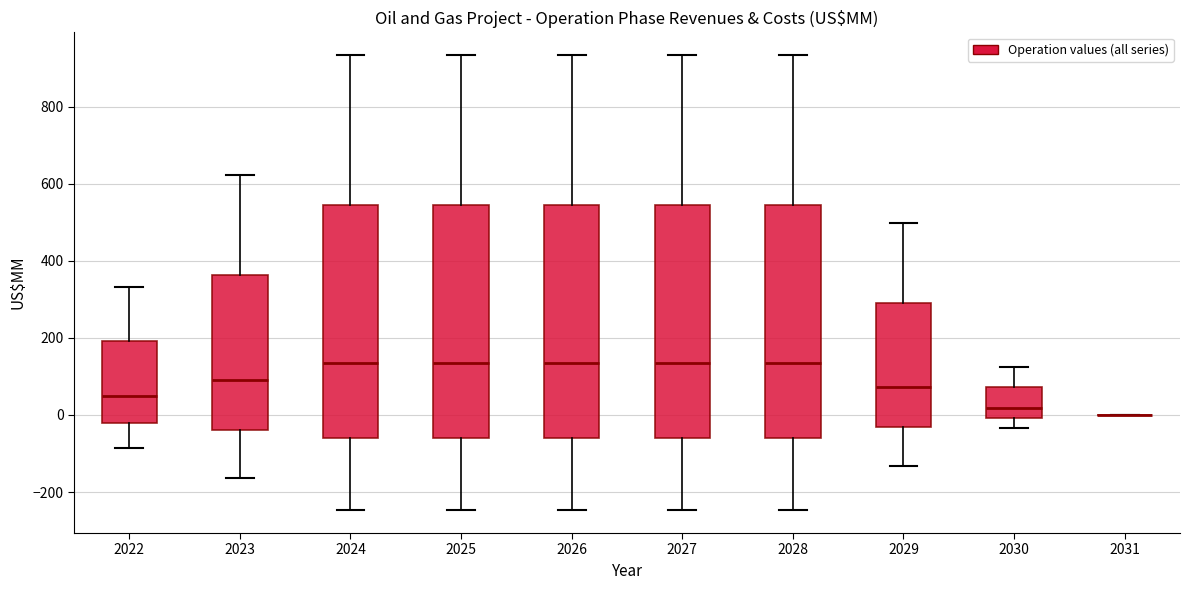

Reading left to right, transcribe this box plot: for each box, give where its median line is, the range the box spans, and where its two whiskers end, as read against the y-axis. The values are not printed on the chart, so give them approximately, as read against the axis.

2022: median 40, box -20 to 200, whiskers -80 to 340
2023: median 100, box -40 to 360, whiskers -160 to 620
2024: median 140, box -60 to 540, whiskers -240 to 940
2025: median 140, box -60 to 540, whiskers -240 to 940
2026: median 140, box -60 to 540, whiskers -240 to 940
2027: median 140, box -60 to 540, whiskers -240 to 940
2028: median 140, box -60 to 540, whiskers -240 to 940
2029: median 80, box -40 to 300, whiskers -140 to 500
2030: median 20, box 0 to 80, whiskers -40 to 120
2031: box collapsed to a line at 0, whiskers 0 to 0